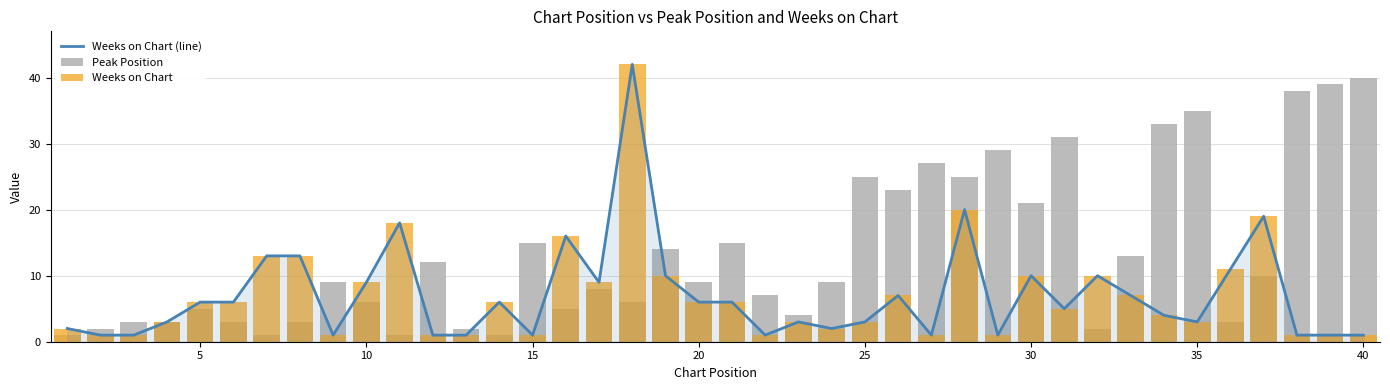

True or false: Weeks on Chart (line) has a value of 1 at 15.

True